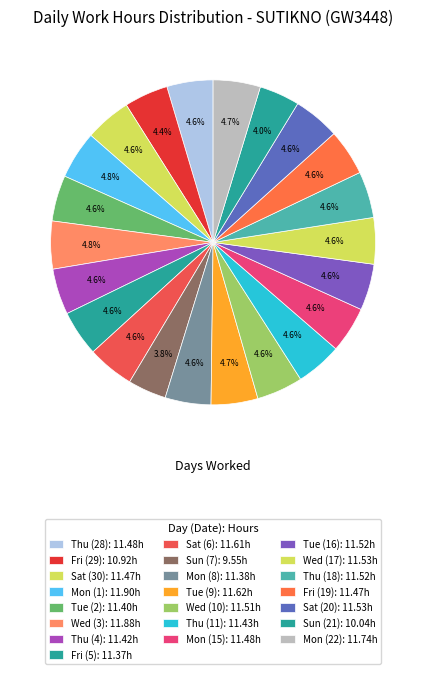

To the nearest percent, what is the combined percentage of Thu (4) and Sun (7)?

8%